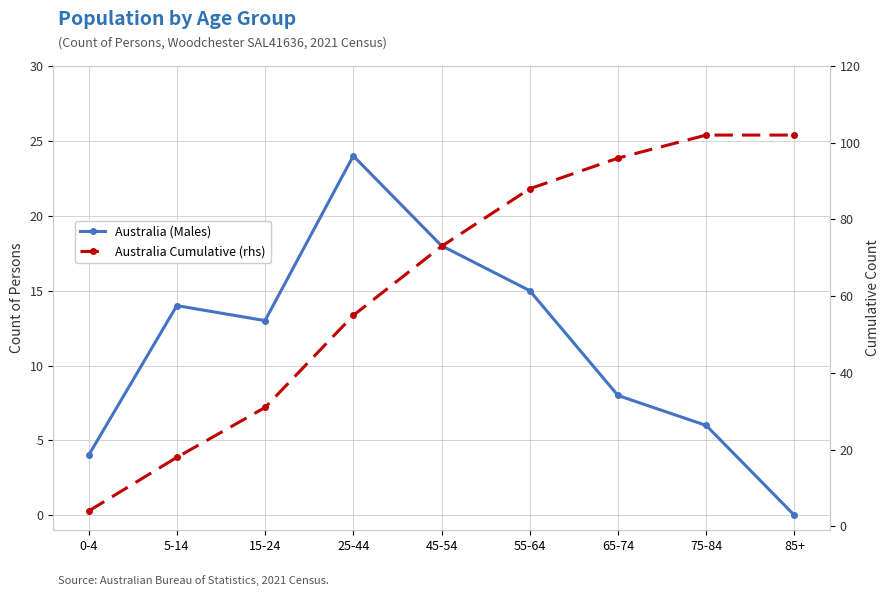

The value of Australia Cumulative (rhs) at 45-54 is 73. True or false?

True